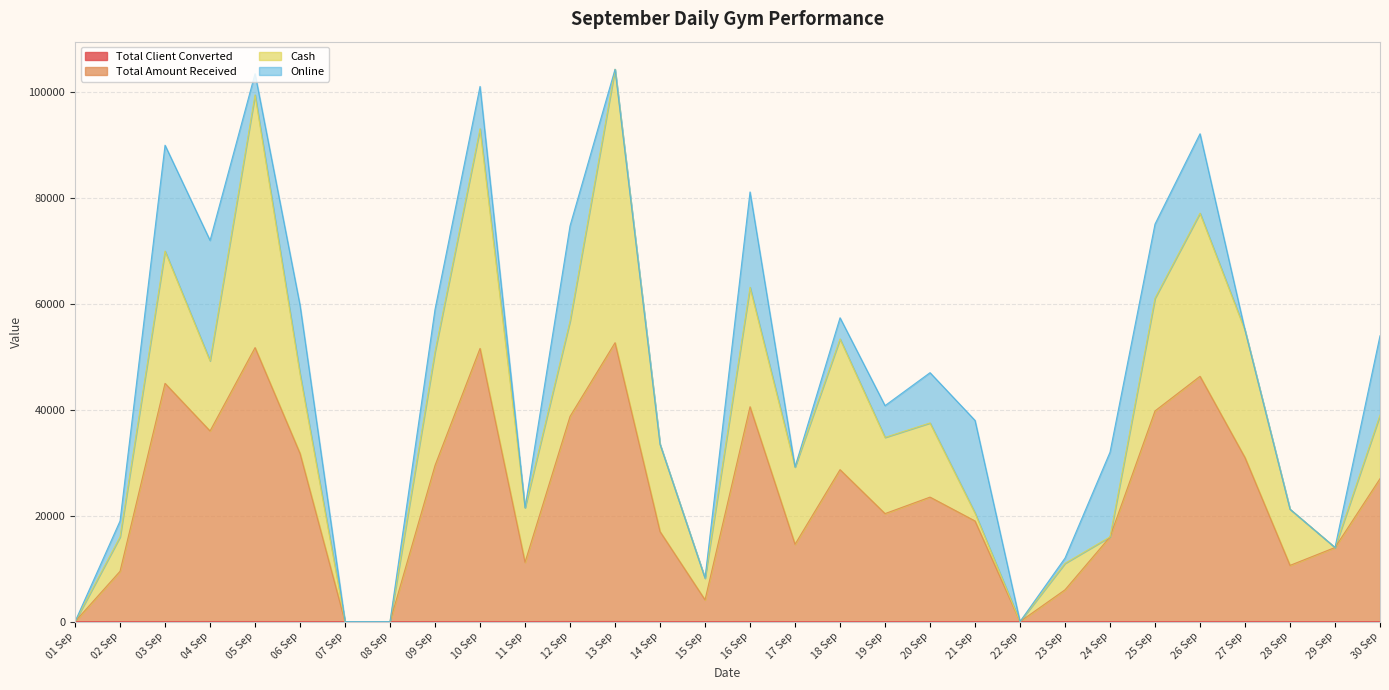

Does the chart have visible grid lines?

Yes